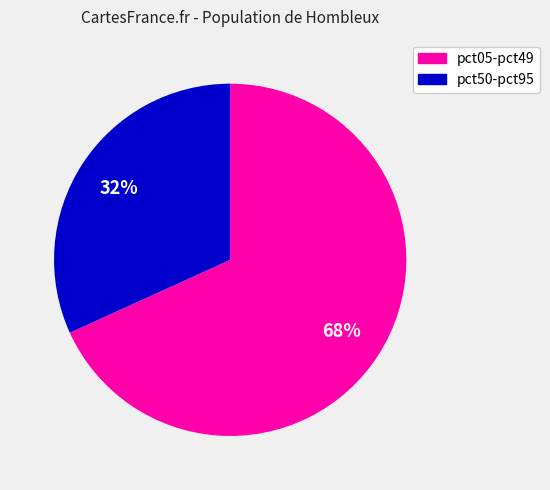

To the nearest percent, what is the average slice percentage?

50%